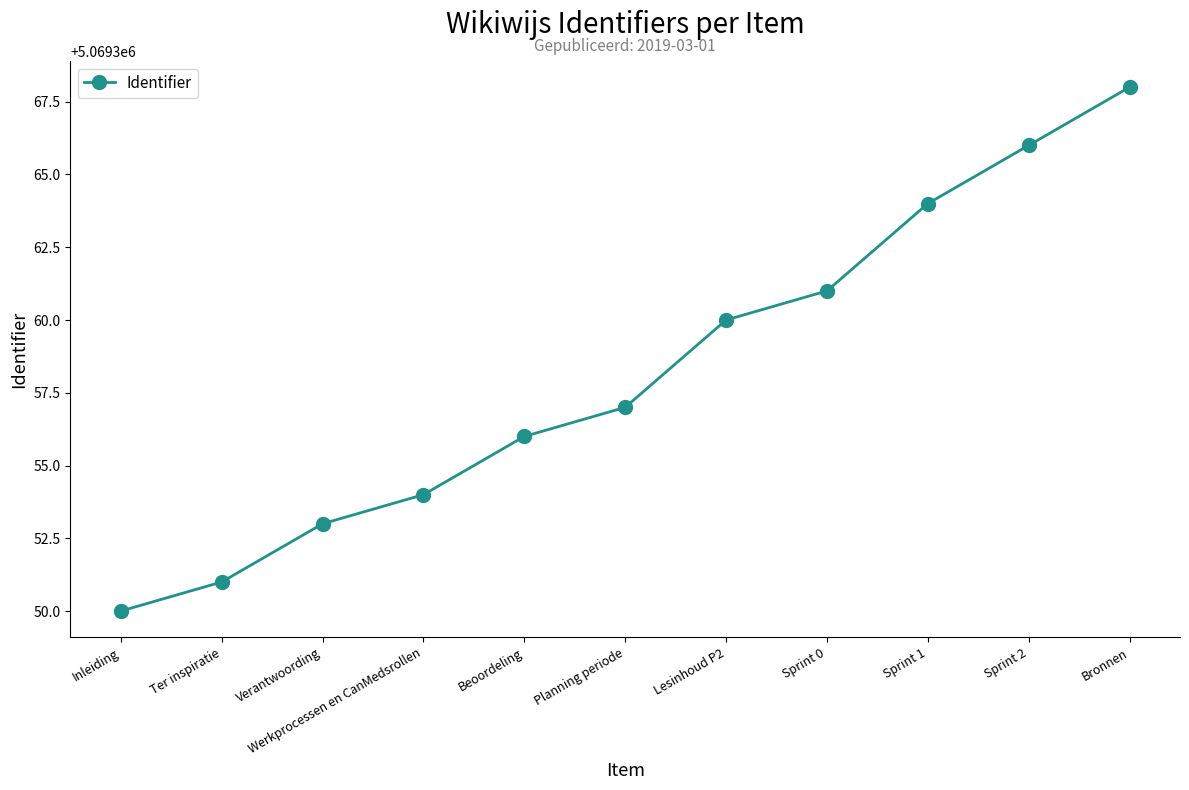

Approximately how many times larger is the value at Sprint 1 compared to Bronnen?

1.0